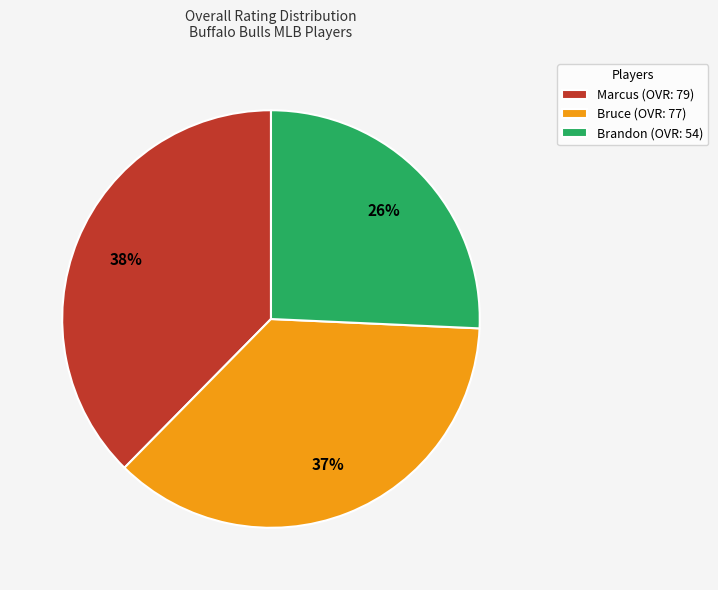

Rank the categories by value from lowest to highest.

Brandon, Bruce, Marcus